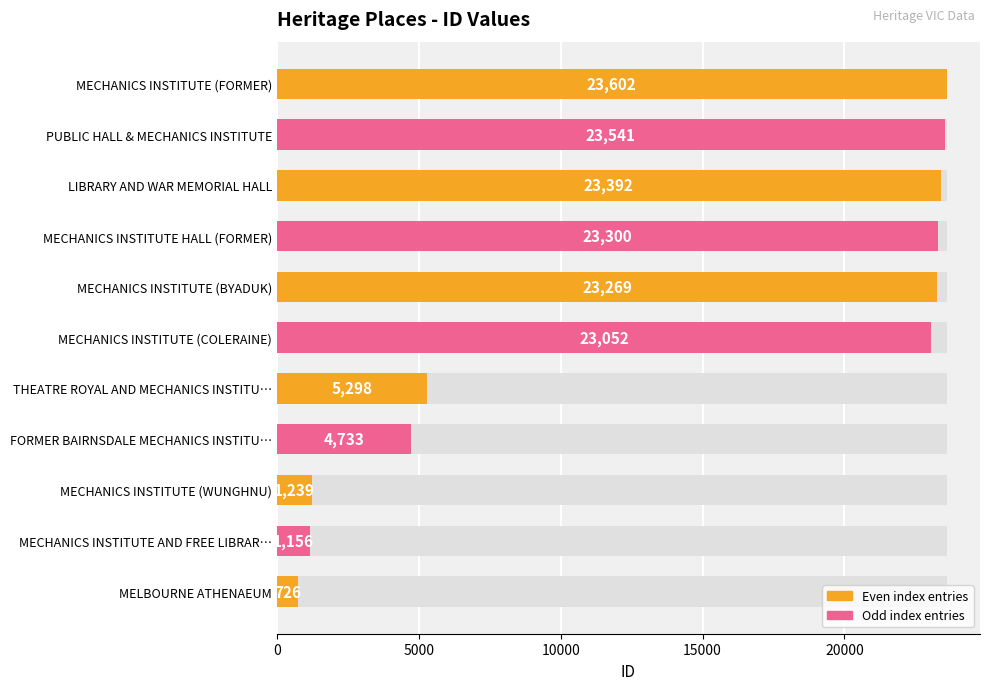

What is the average value?

13937